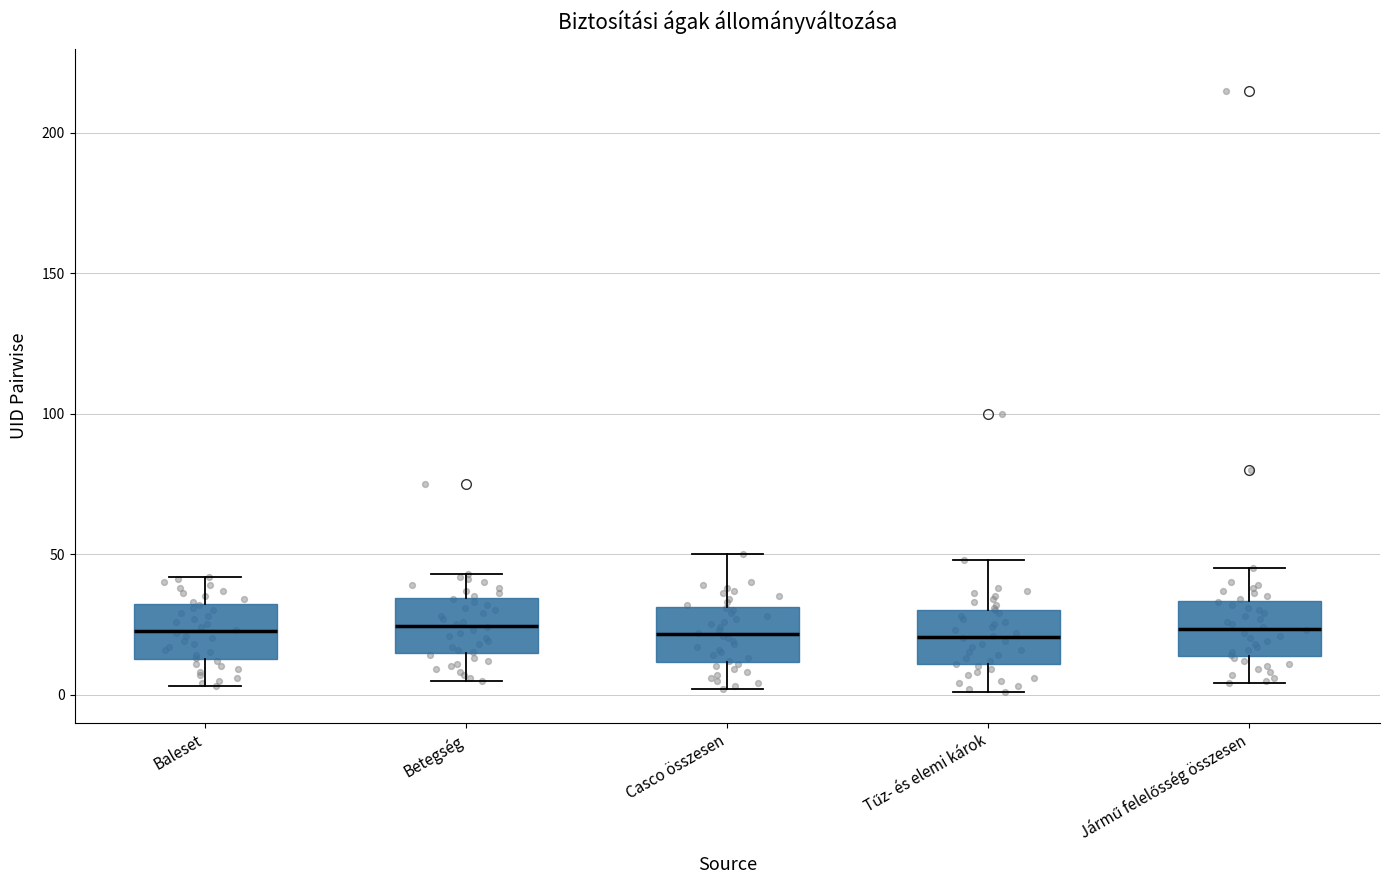

Reading left to right, read every box against the y-axis: the position of its median line, the range the box covers, and the ends of its whiskers. The values are not printed on the chart, so give them approximately, as read against the axis.

Baleset: median 25, box 15 to 30, whiskers 5 to 40
Betegség: median 25, box 15 to 35, whiskers 5 to 45
Casco összesen: median 20, box 10 to 30, whiskers 0 to 50
Tűz- és elemi károk: median 20, box 10 to 30, whiskers 0 to 50
Jármű felelősség összesen: median 25, box 15 to 35, whiskers 5 to 45